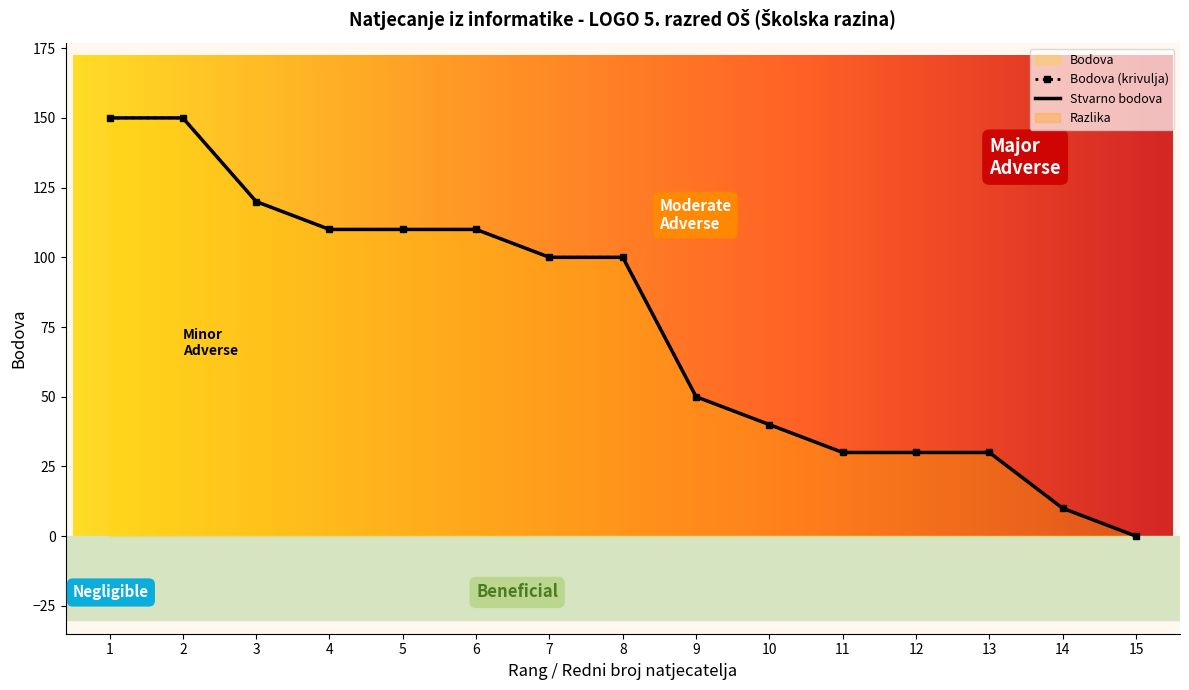

What is the sum of all Stvarno bodova values?

1140